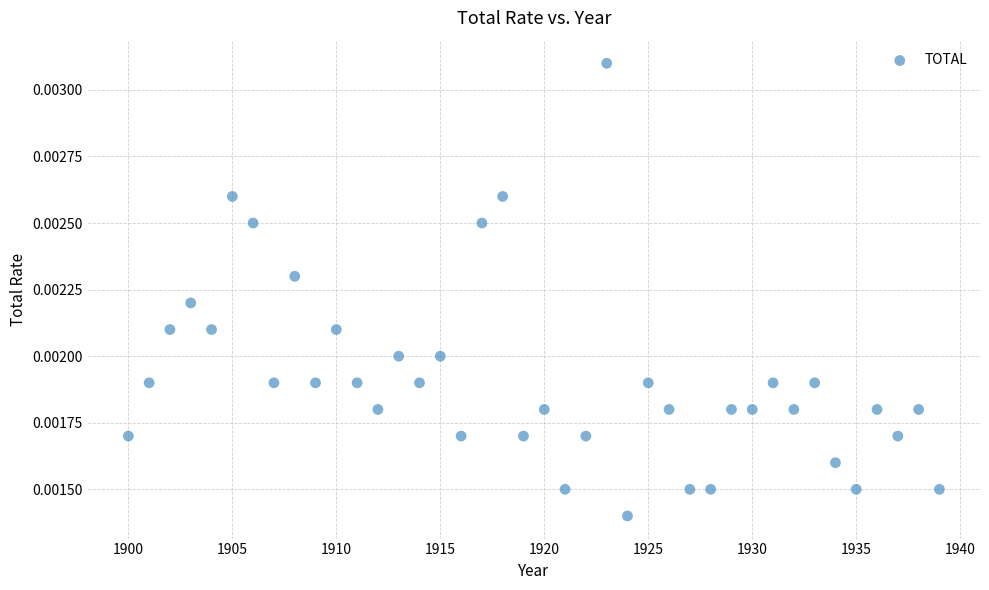

What is the range of X values (max minus min)?

39.0